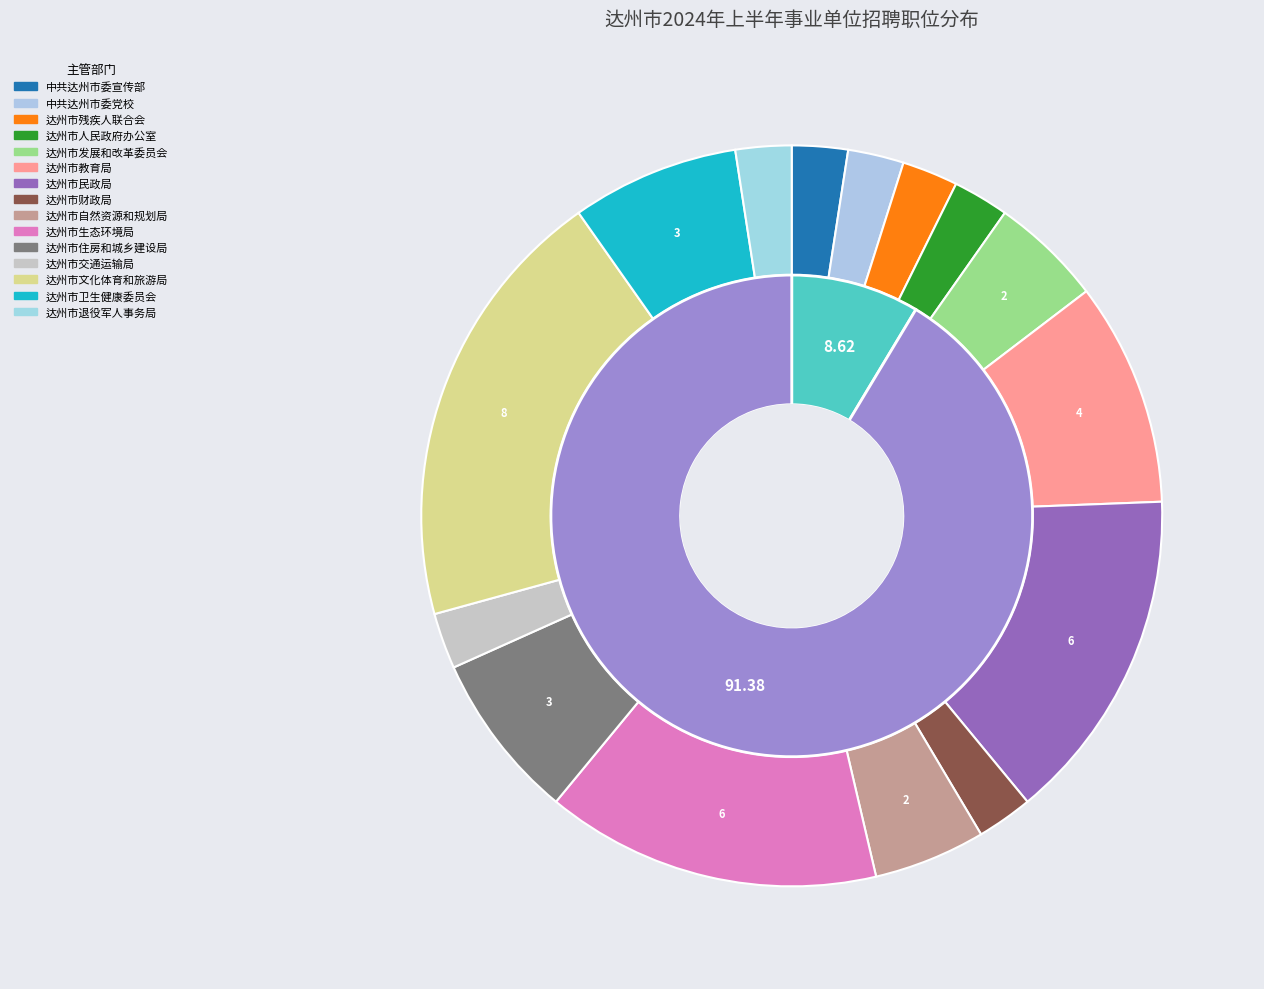

Which slice is the largest?

专技岗位